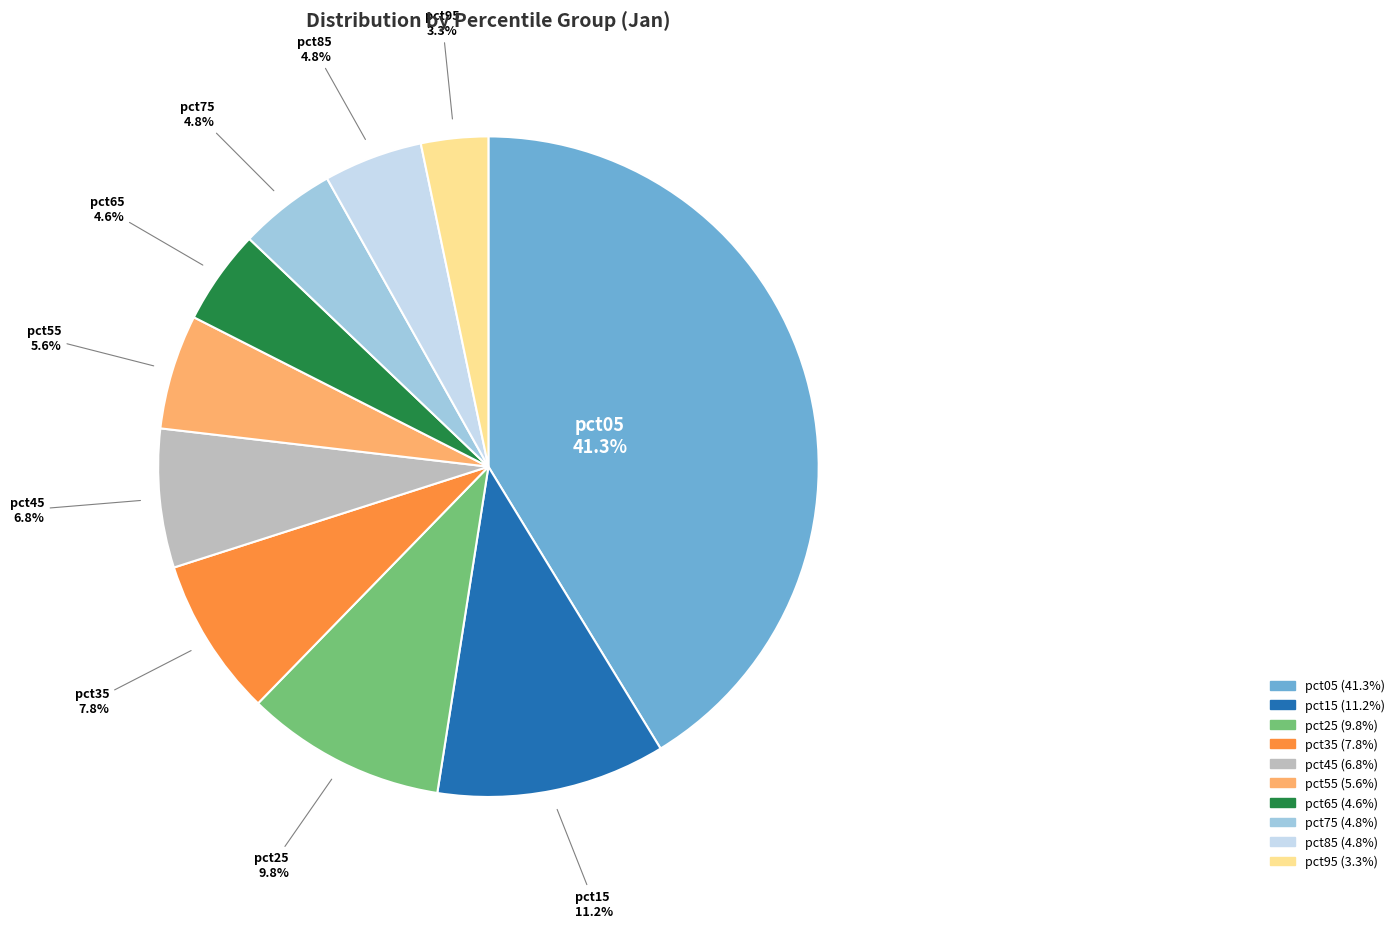

Does any single category account for the majority?

No